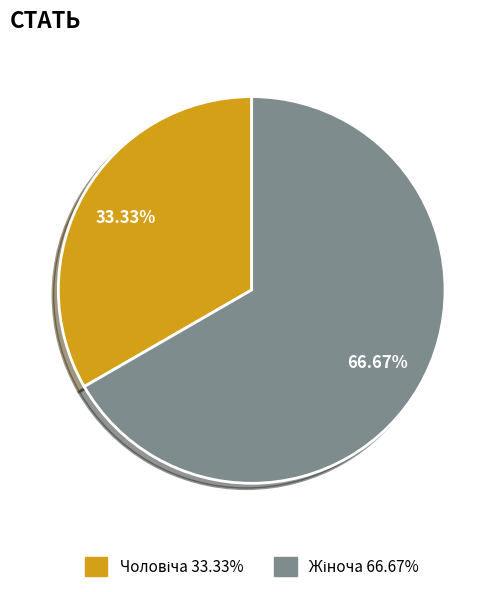

Is there a majority slice in this chart?

Yes